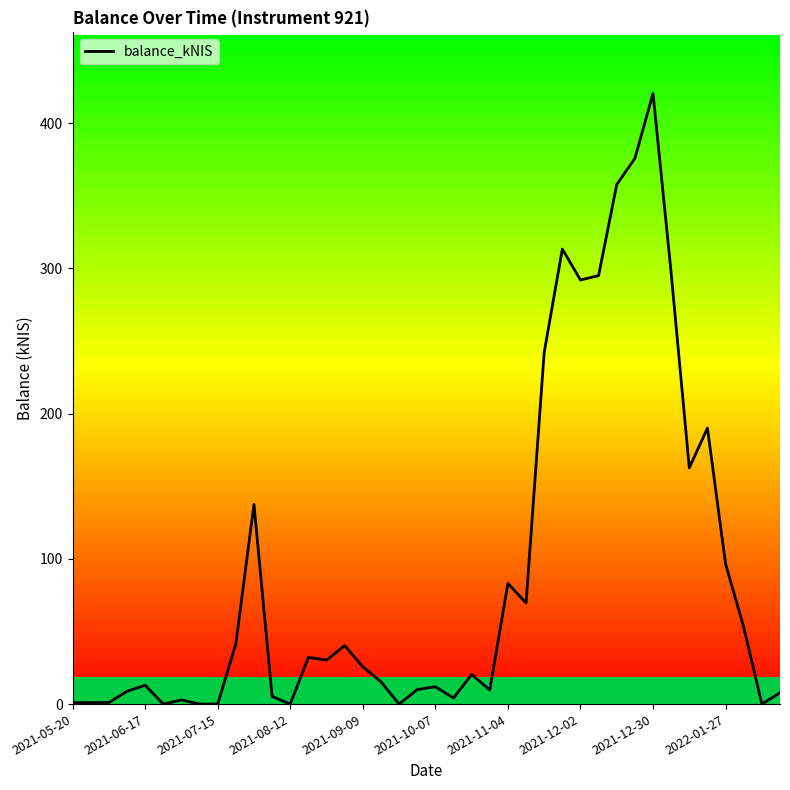

True or false: the data shows 25.7 at 2021-09-09.

True